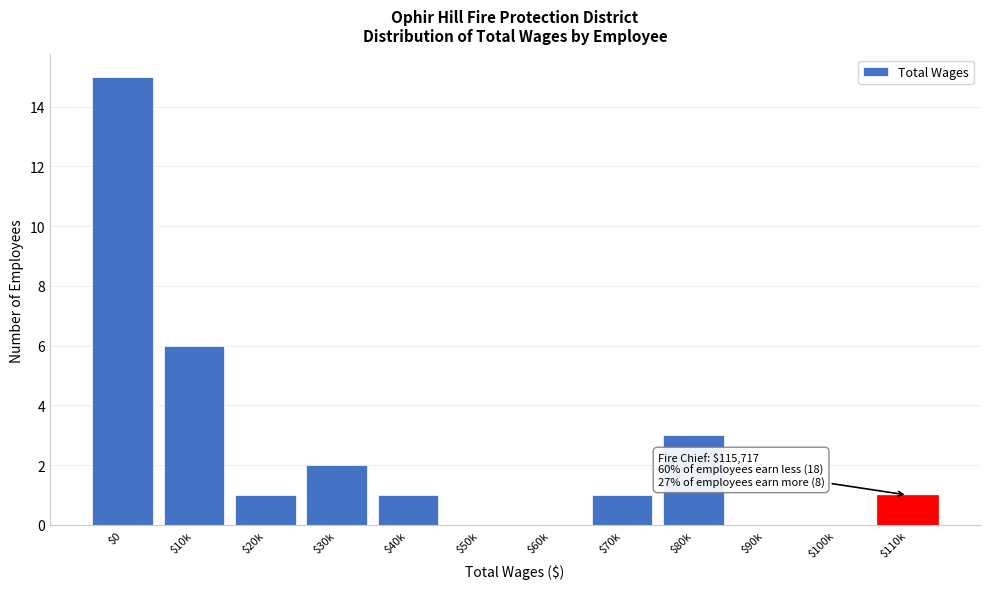

Is it true that the value at $50k is 9?

False